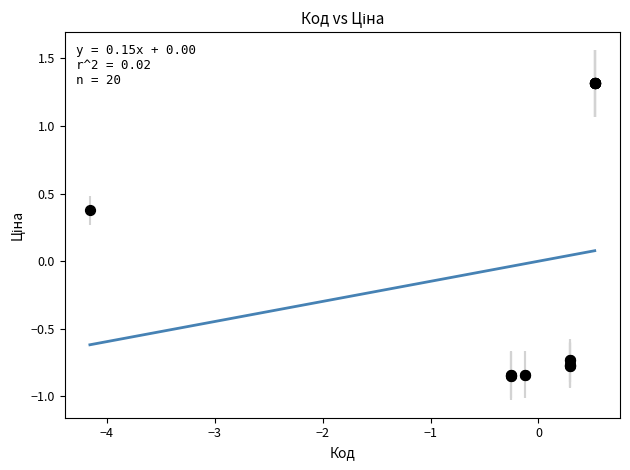

What Y value in the scatter plot is closest to 0?

0.4